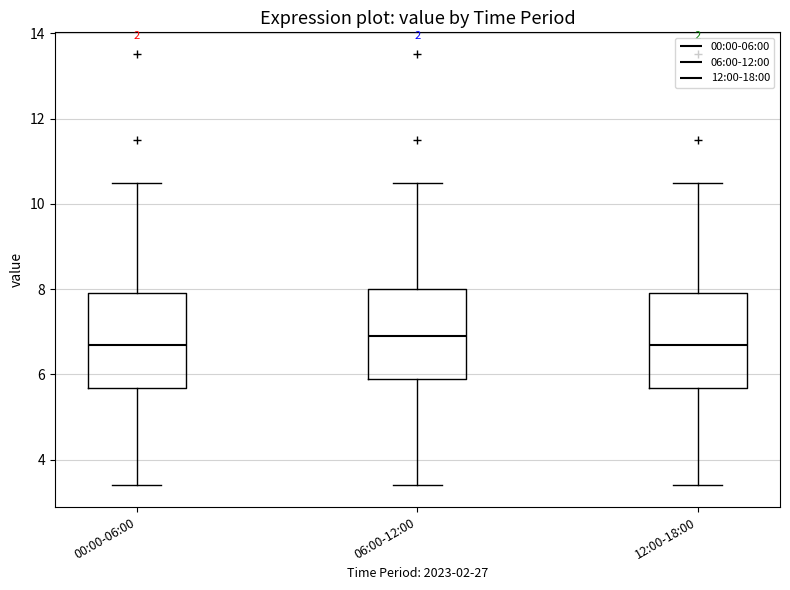

Where is the upper edge of the box for 00:00-06:00 on the y-axis? The values are not printed on the chart, so give them approximately, as read against the axis.

8.0